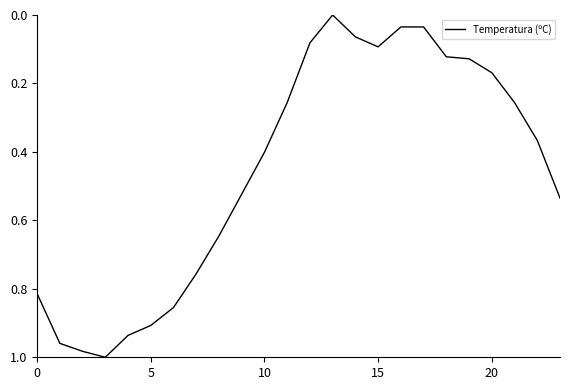

What is the value of the 8th point from the left?

0.8